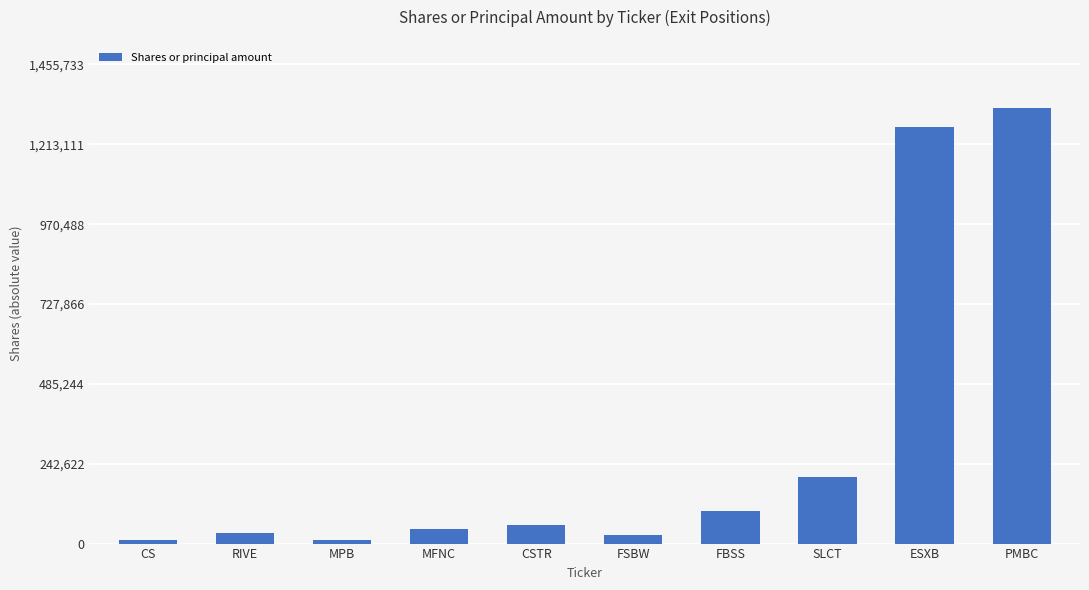

What is the difference between the maximum and minimum values?

1313394